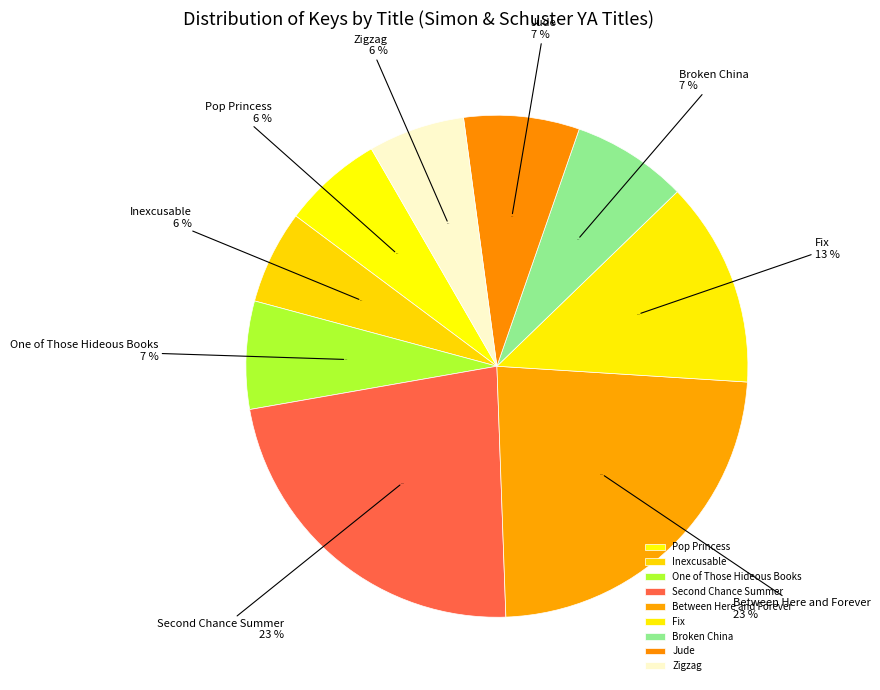

To the nearest percent, what is the average slice percentage?

11%